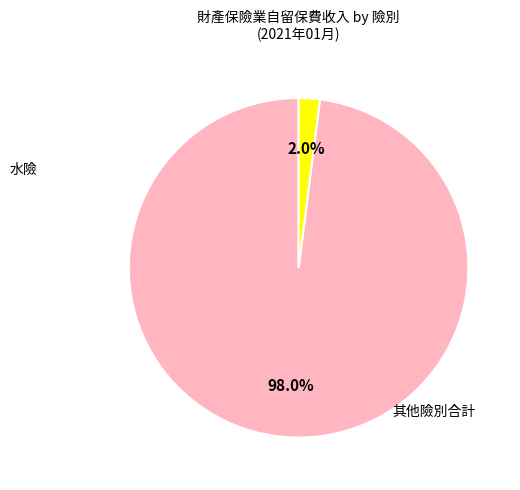

Is there a majority slice in this chart?

Yes